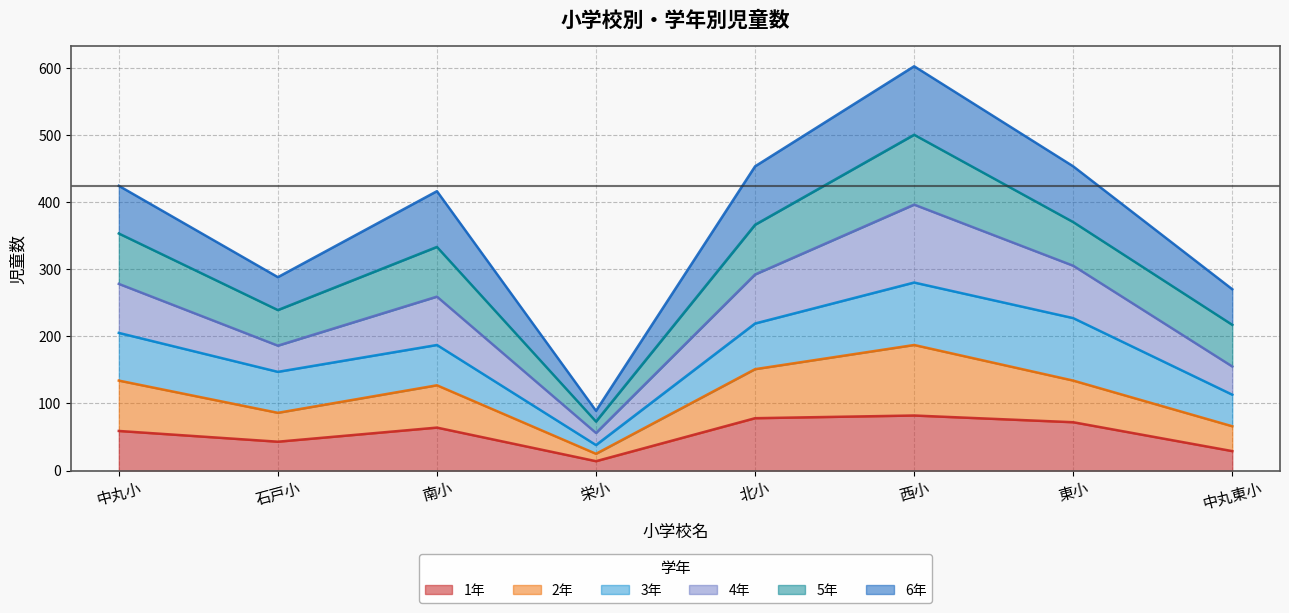

Does the chart display data point markers on the line(s)?

No